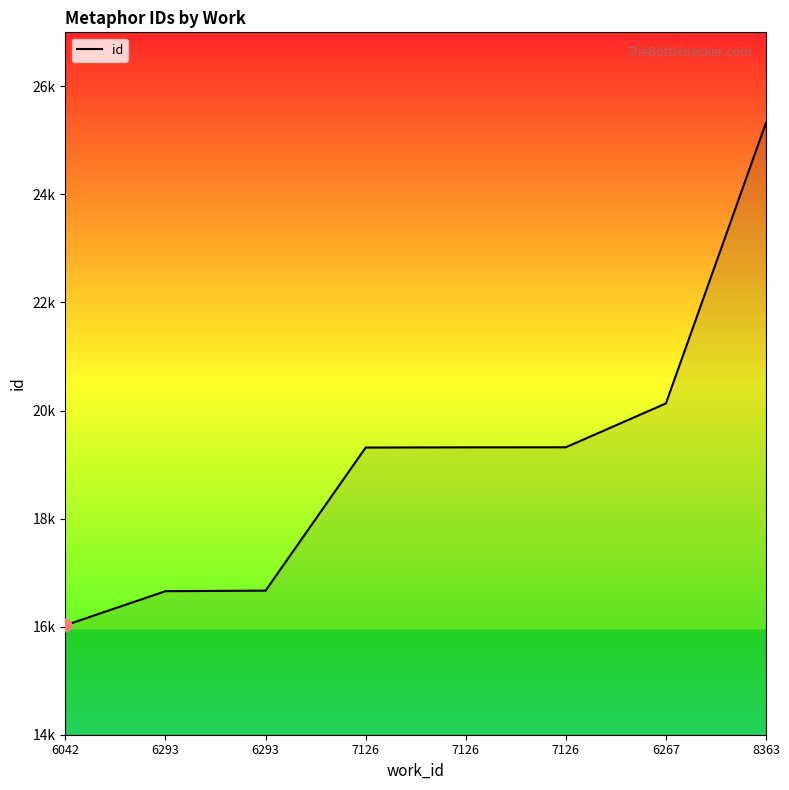

What is the change in value from 6267 to 8363?

+5195